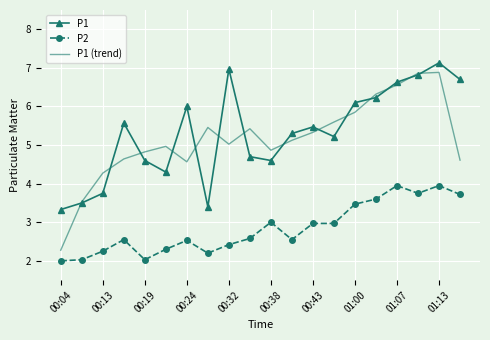

Which series has the widest spread of values?

P1 (trend)